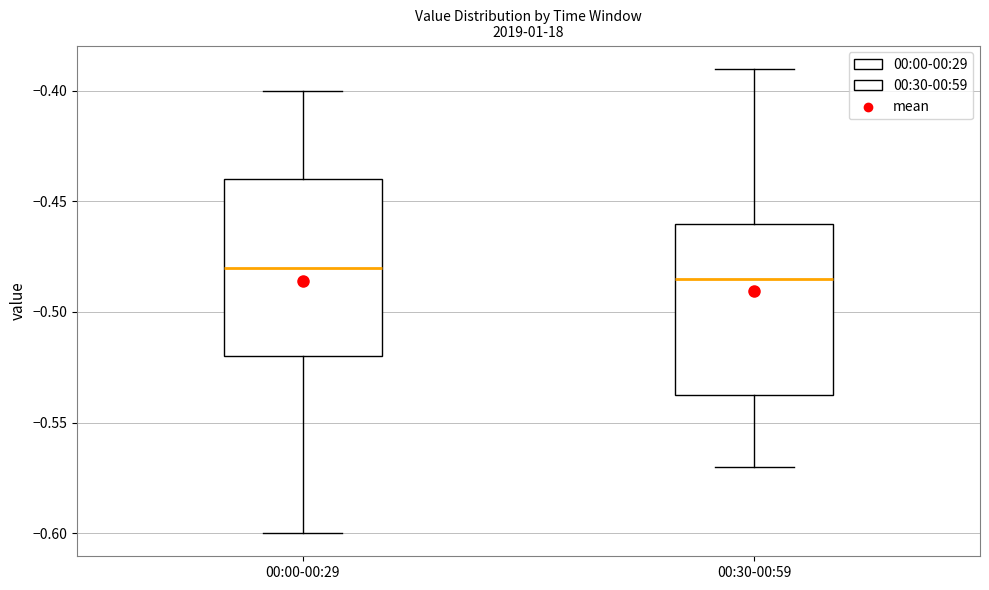

Reading left to right, read every box against the y-axis: the position of its median line, the range the box covers, and the ends of its whiskers. The values are not printed on the chart, so give them approximately, as read against the axis.

00:00-00:29: median -0.480, box -0.520 to -0.440, whiskers -0.600 to -0.400
00:30-00:59: median -0.485, box -0.535 to -0.460, whiskers -0.570 to -0.390